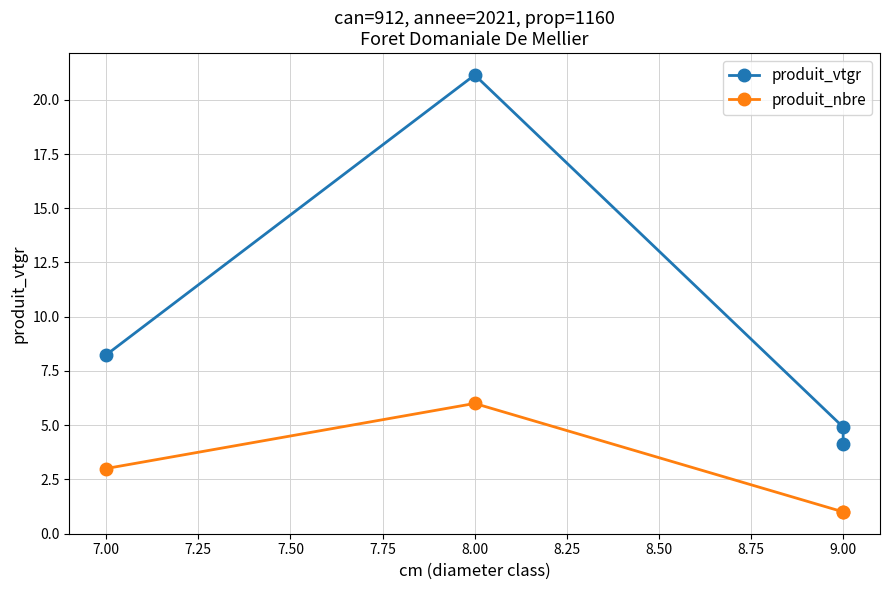

True or false: produit_vtgr and produit_nbre cross at least once.

False